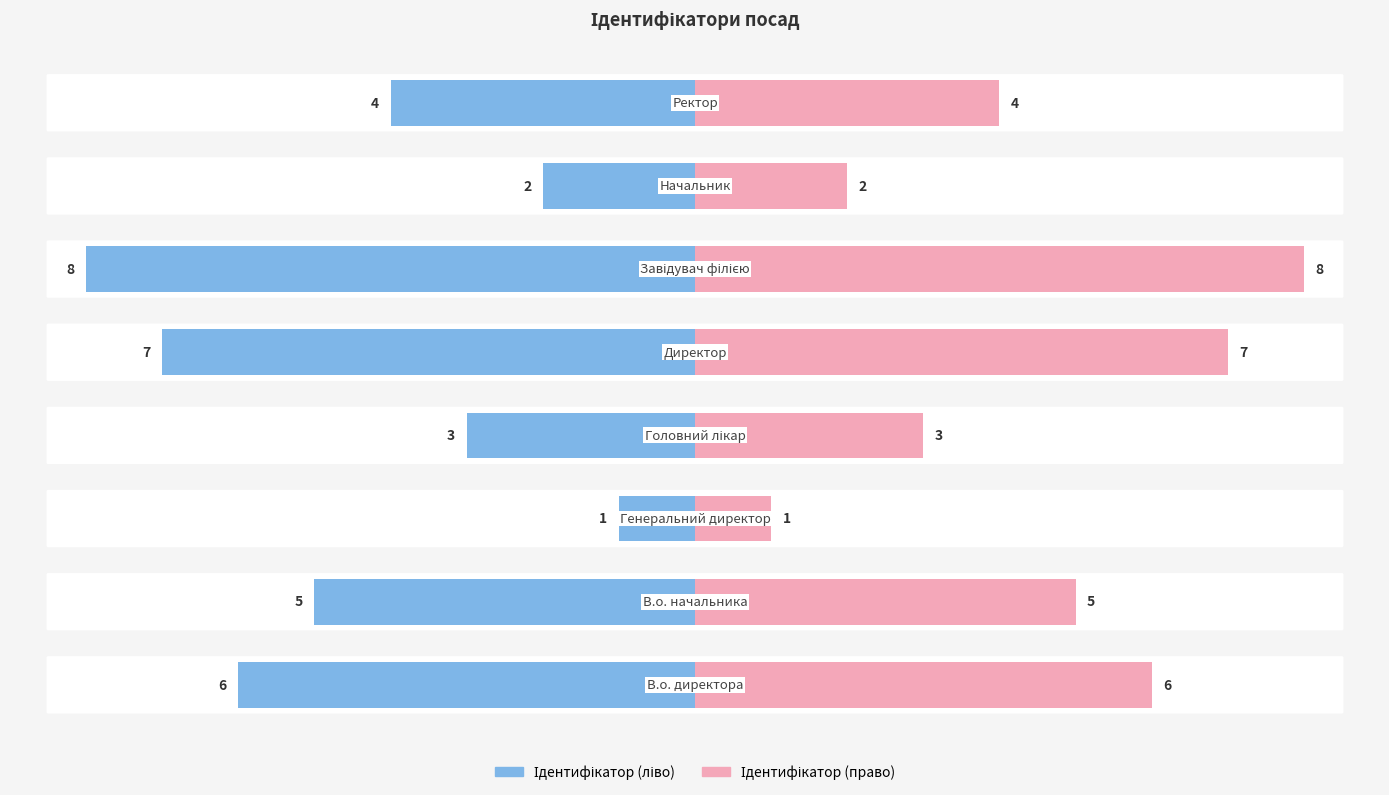

Reading left to right, list all the values displayed in this chart.

Ідентифікатор (ліво): 0=-6	1=-5	2=-1	3=-3	4=-7	5=-8	6=-2	7=-4
Ідентифікатор (право): 0=6	1=5	2=1	3=3	4=7	5=8	6=2	7=4